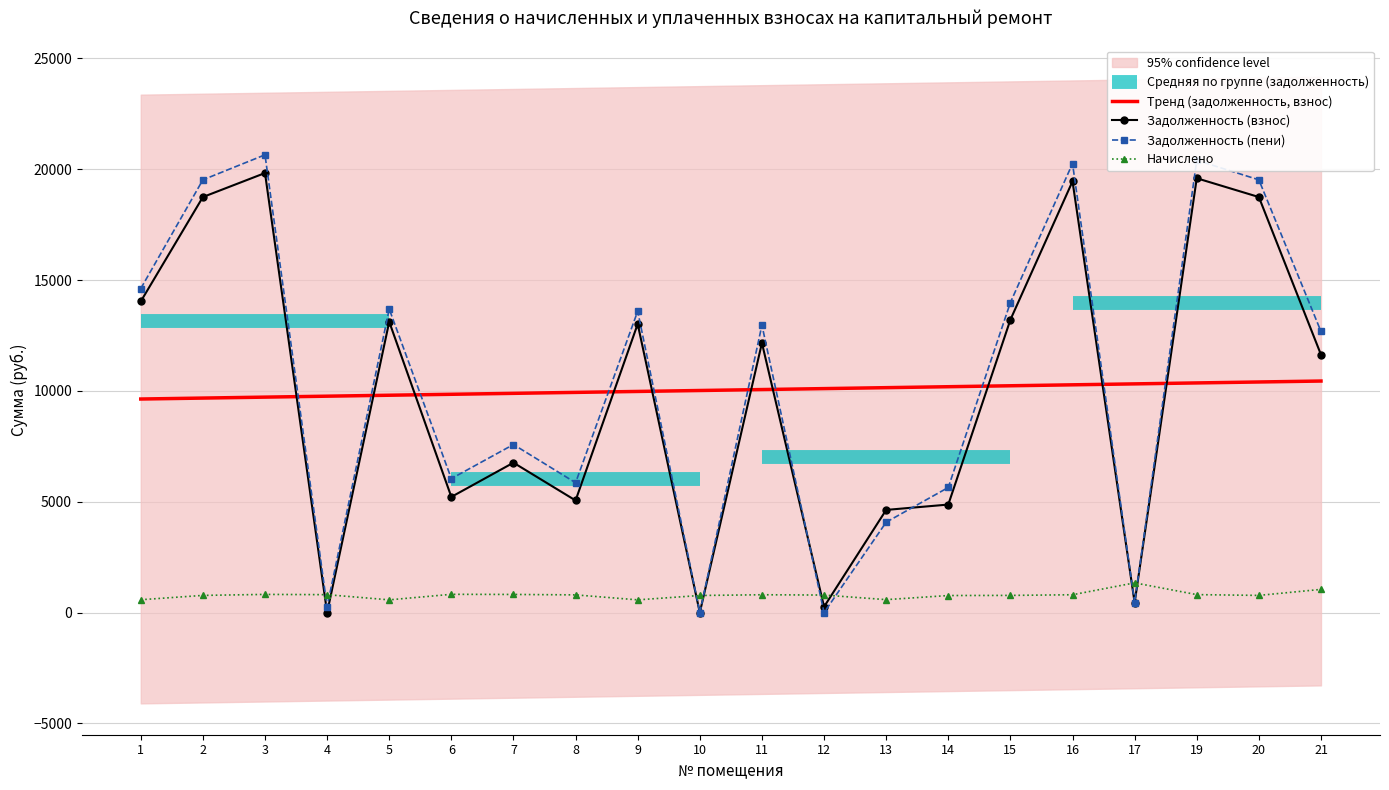

Is the value of Тренд (задолженность, взнос) at 12 greater than the value of Задолженность (пени) at 14?

Yes